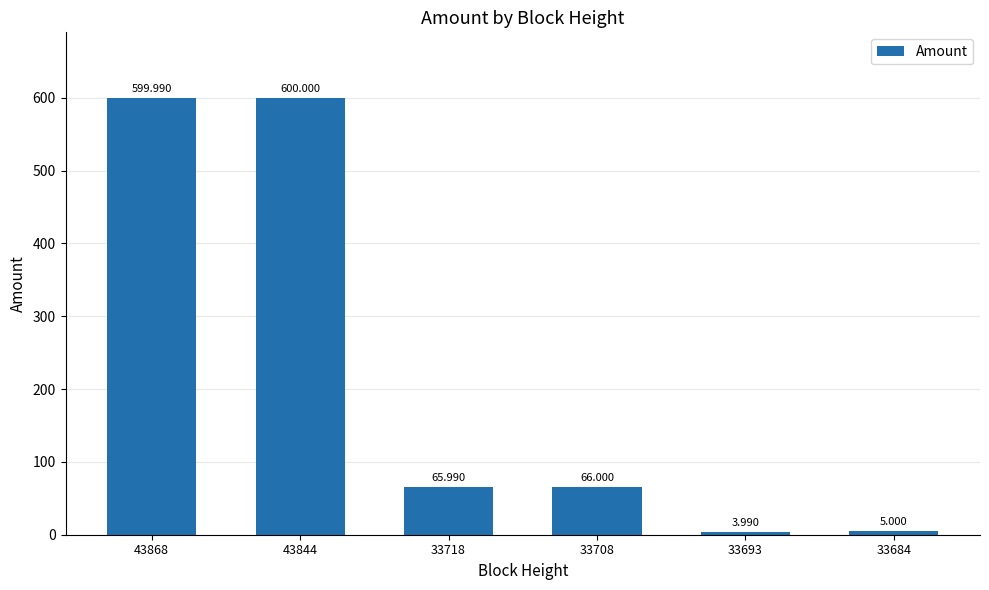

At which label is the value closest to 301?

33708